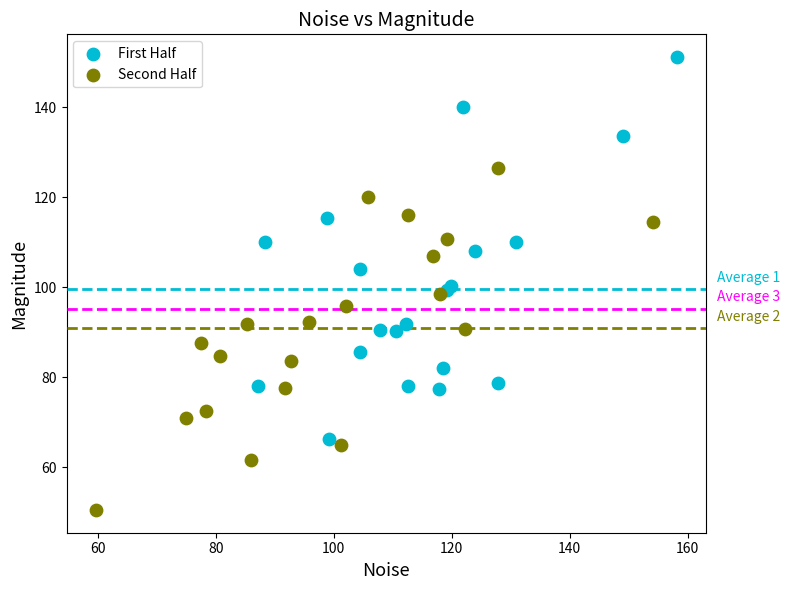

What are all the series names shown in the legend?

First Half, Second Half